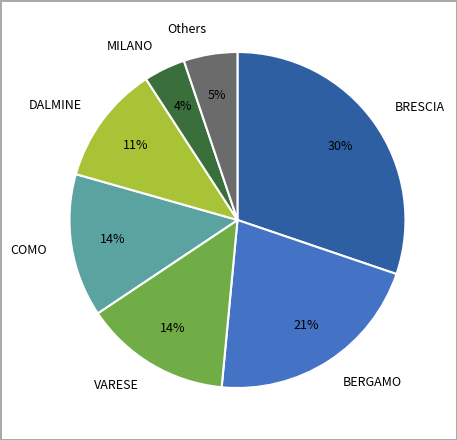

Is it true that COMO is 23% of the pie?

False